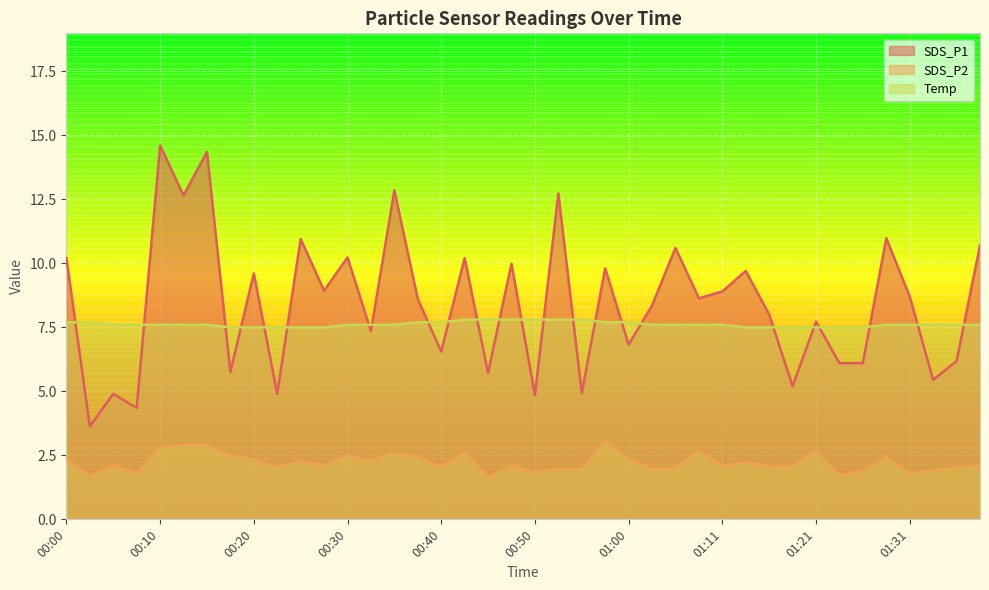

What is the minimum value for SDS_P1?

3.6